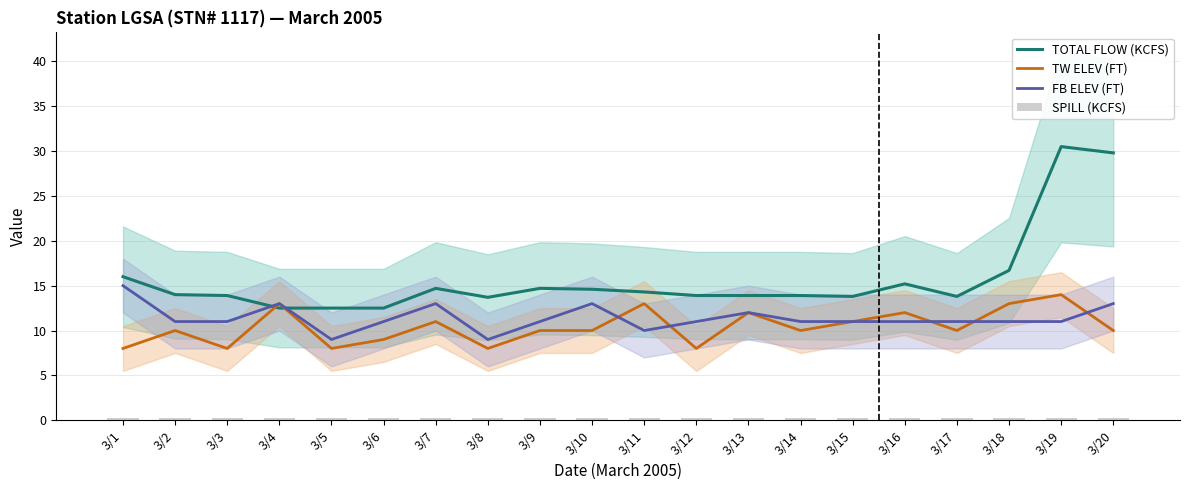

What is the average value of the FB ELEV (FT) series?

11.4